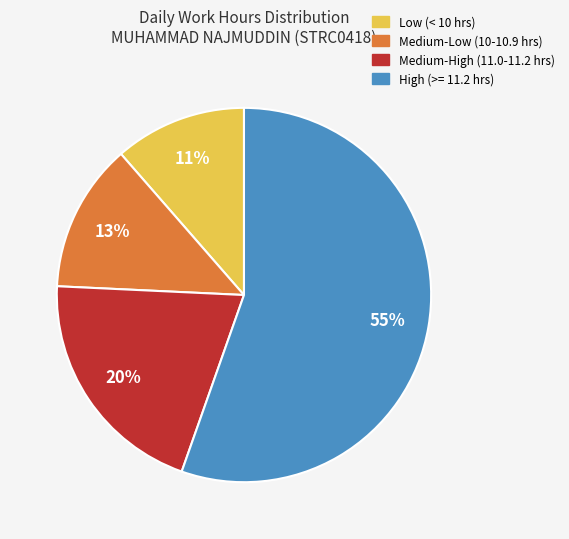

To the nearest percent, what is the difference between the largest and smallest slice percentages?

44%